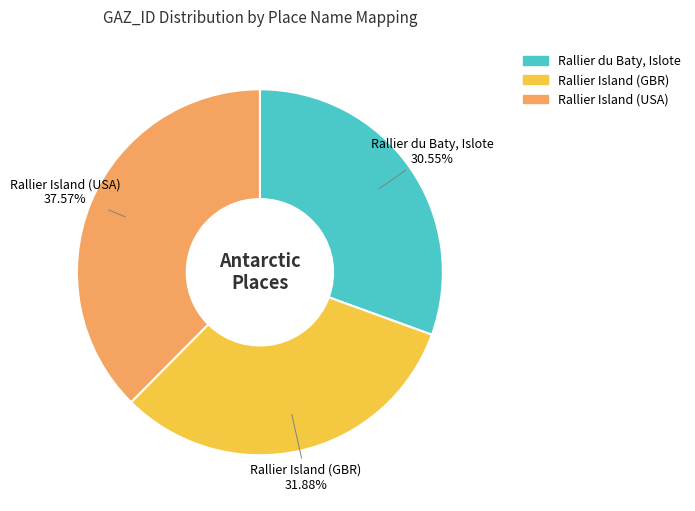

What percentage is the Rallier Island (GBR) slice, to the nearest percent?

32%